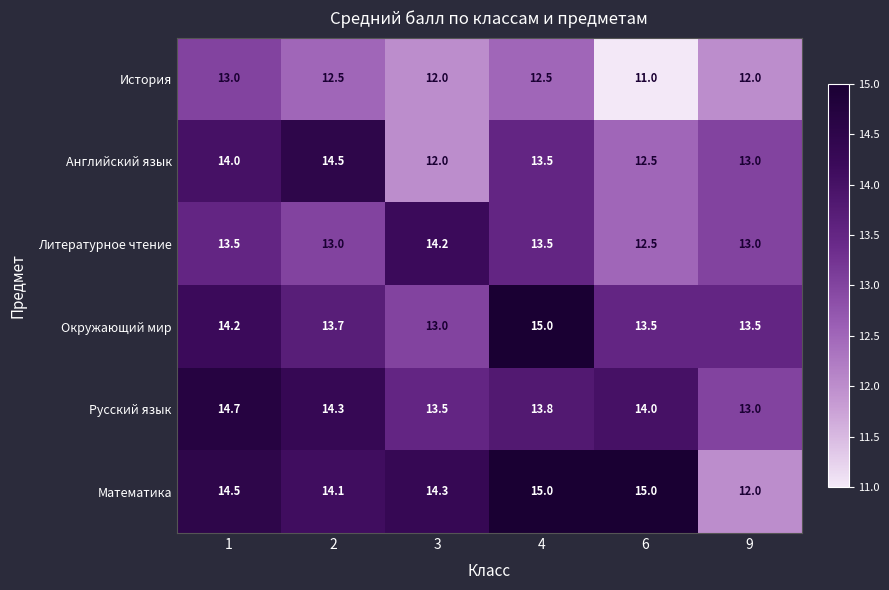

What is the spread (max minus min) of values at 2?

2.0